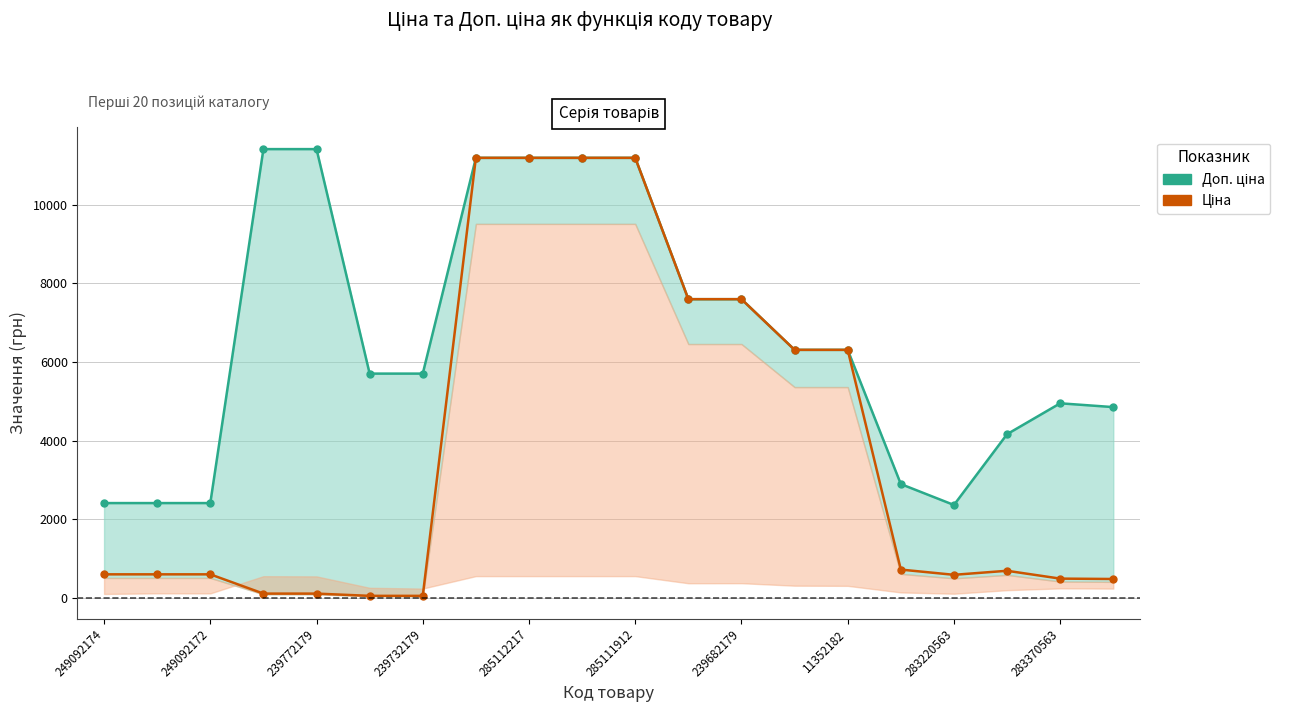

Rank the series at 285111912 from highest to lowest value.

Доп. ціна, Ціна